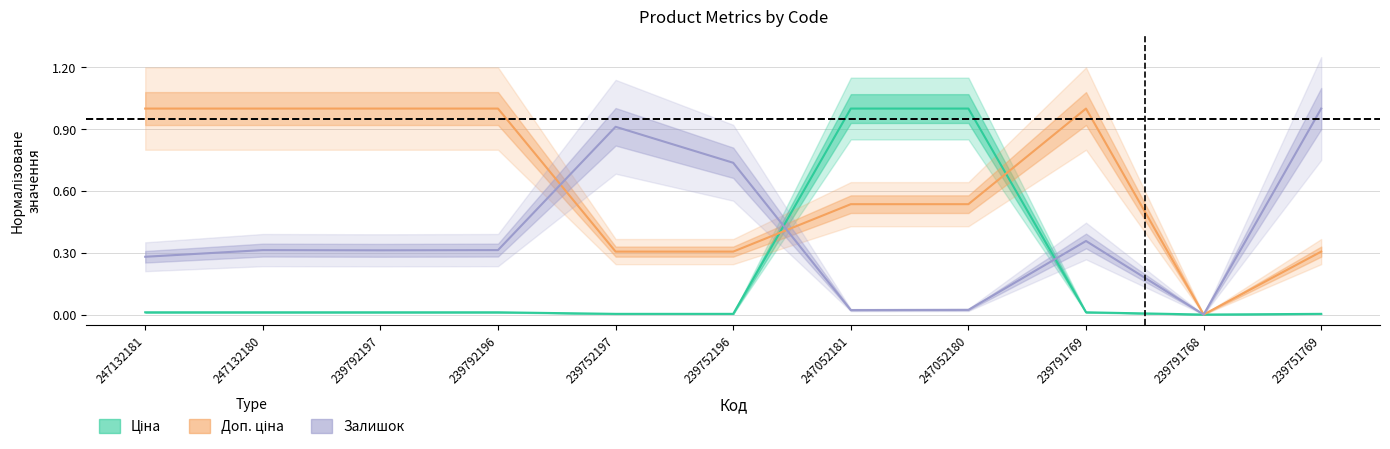

Rank the categories by Залишок value from lowest to highest.

239791768, 247052181, 247052180, 247132181, 239792197, 247132180, 239792196, 239791769, 239752196, 239752197, 239751769